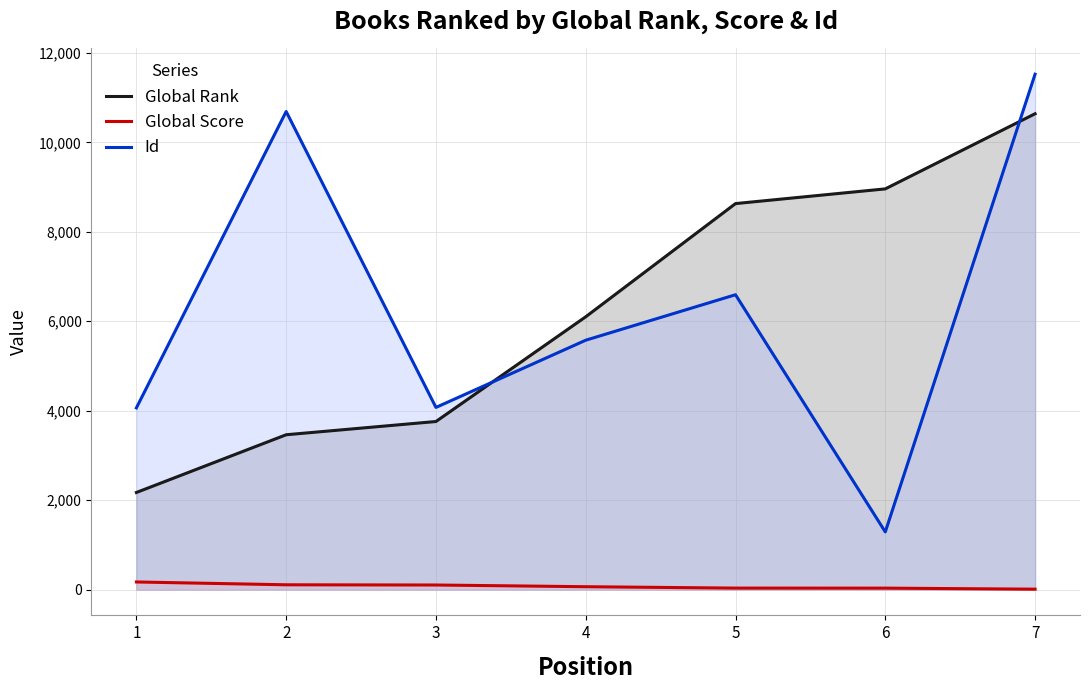

Does the chart have visible grid lines?

Yes